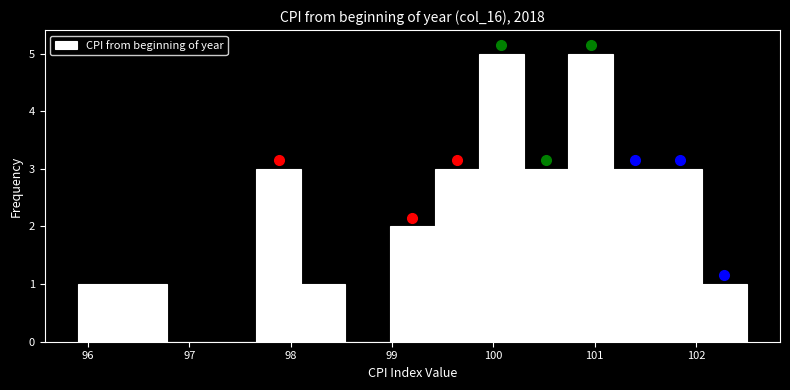

Reading left to right, transcribe this chart: for each bar, give the range it covers on the x-axis and its height. Neither the bar edges nor the heights are printed on the chart, so give them approximately, as read against the axes.

95.90 to 96.34: 1
96.34 to 96.78: 1
96.78 to 97.22: 0
97.22 to 97.66: 0
97.66 to 98.10: 3
98.10 to 98.54: 1
98.54 to 98.98: 0
98.98 to 99.42: 2
99.42 to 99.86: 3
99.86 to 100.30: 5
100.30 to 100.74: 3
100.74 to 101.18: 5
101.18 to 101.62: 3
101.62 to 102.06: 3
102.06 to 102.50: 1